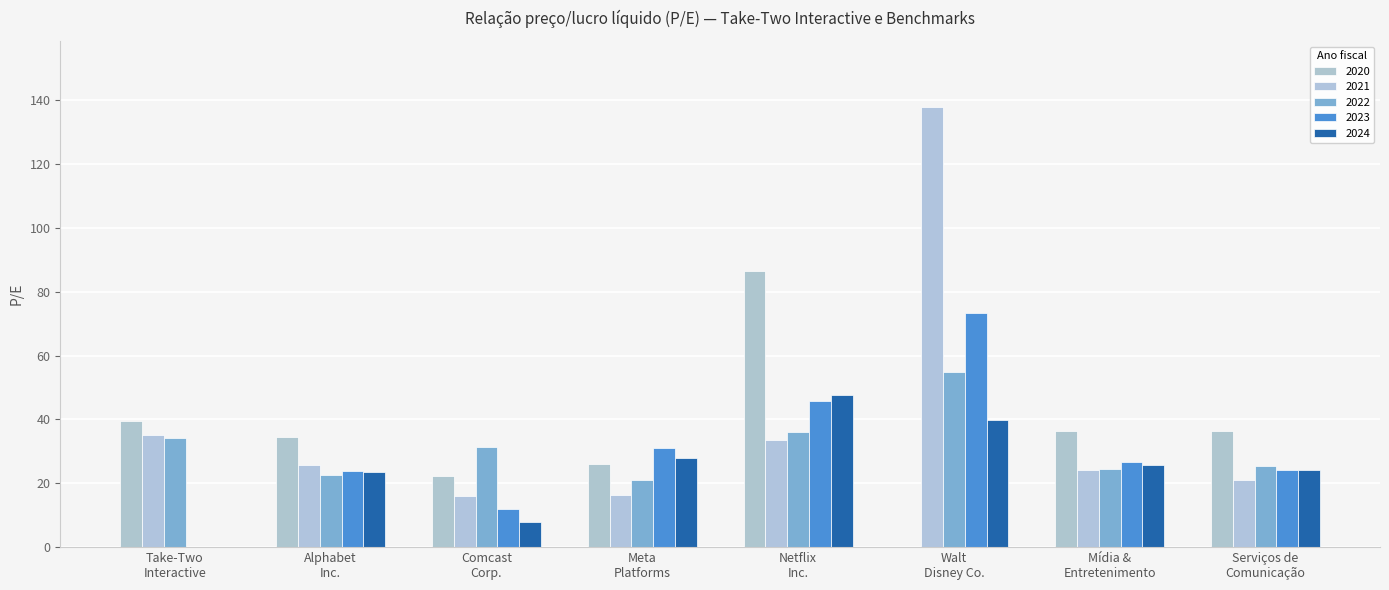

Reading left to right, what are all the values shown in this chart?

2020-03-31: 39.6	34.6	22.4	25.9	86.4	0.0	36.3	36.5
2021-03-31: 35.2	25.7	16.0	16.4	33.6	137.9	24.0	21.1
2022-03-31: 34.1	22.5	31.4	21.1	36.2	54.9	24.4	25.4
2023-03-31: 0.0	23.9	12.0	31.0	45.6	73.4	26.7	24.1
2024-03-31: 0.0	23.5	7.9	27.9	47.7	39.7	25.8	24.0